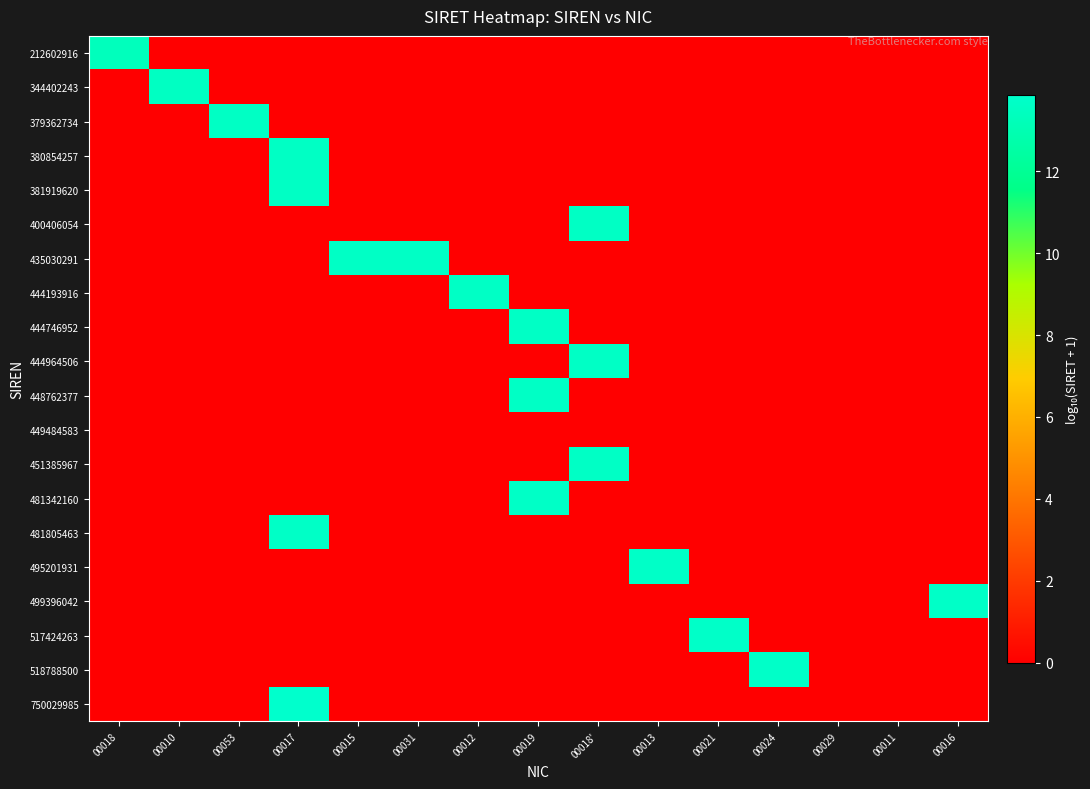

Which has a higher value, 00010 or 00015?

00010